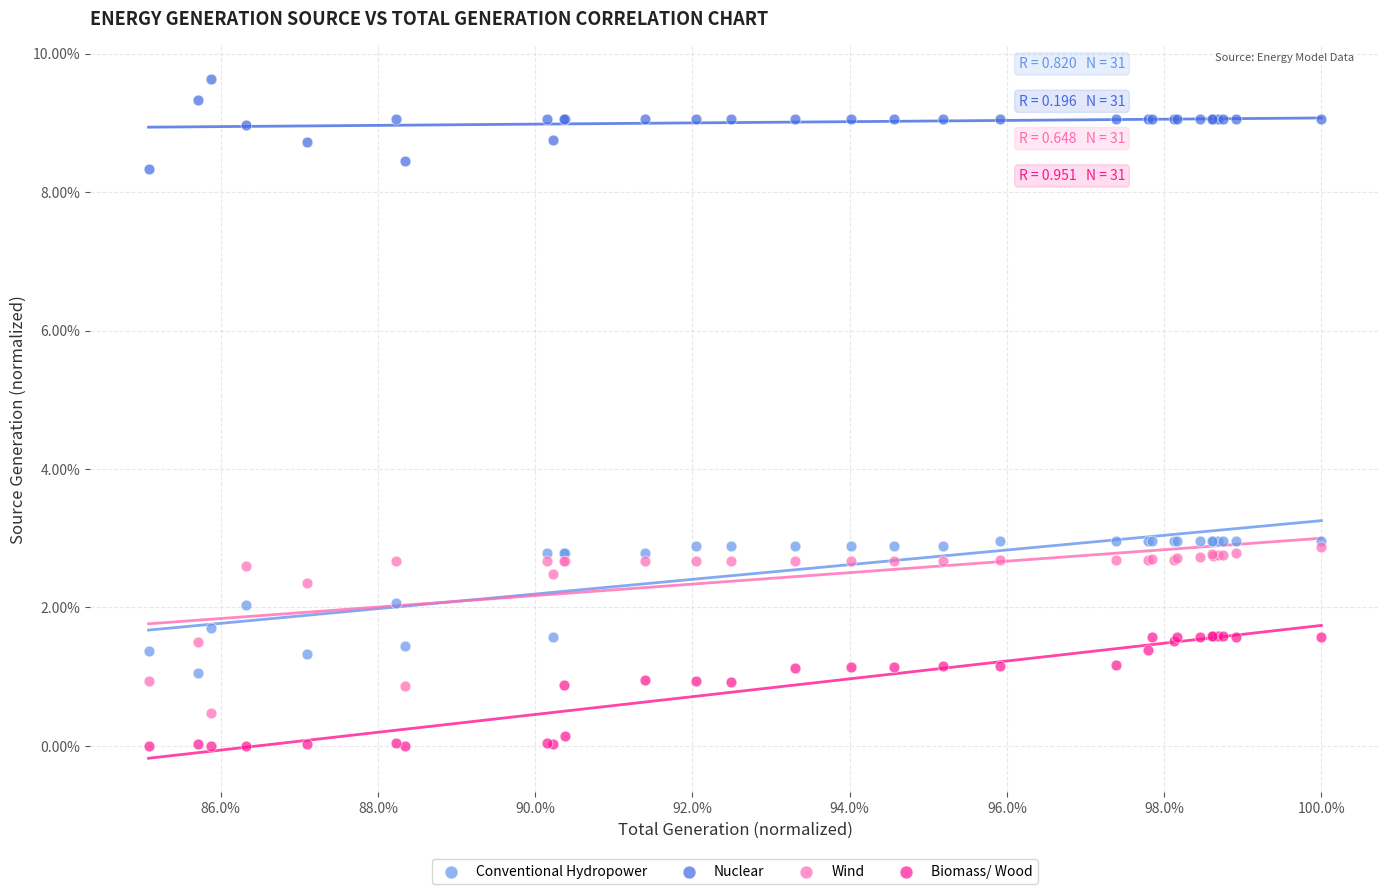

Which series contains the highest Y value?

Nuclear